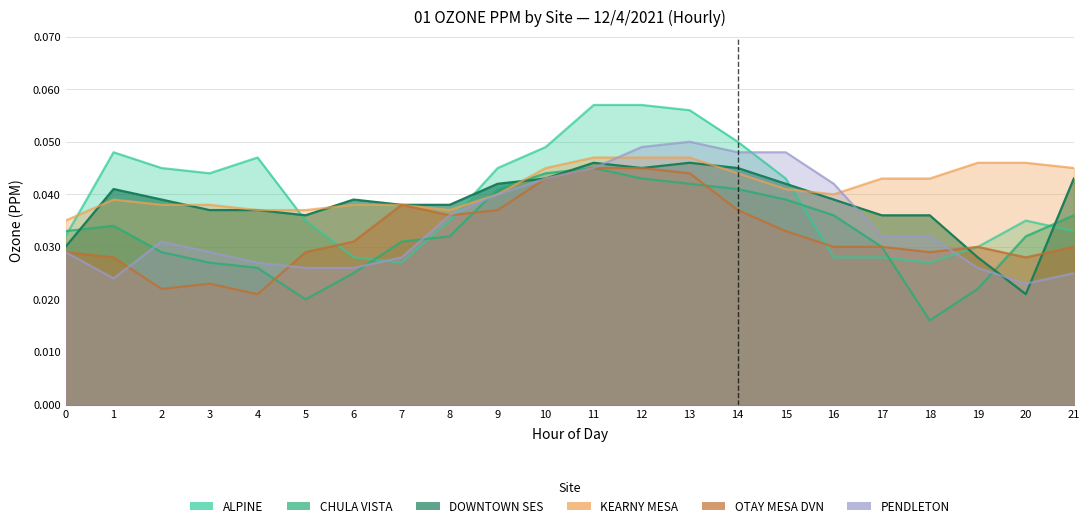

How many interior local peaks does the CHULA VISTA series have?

2